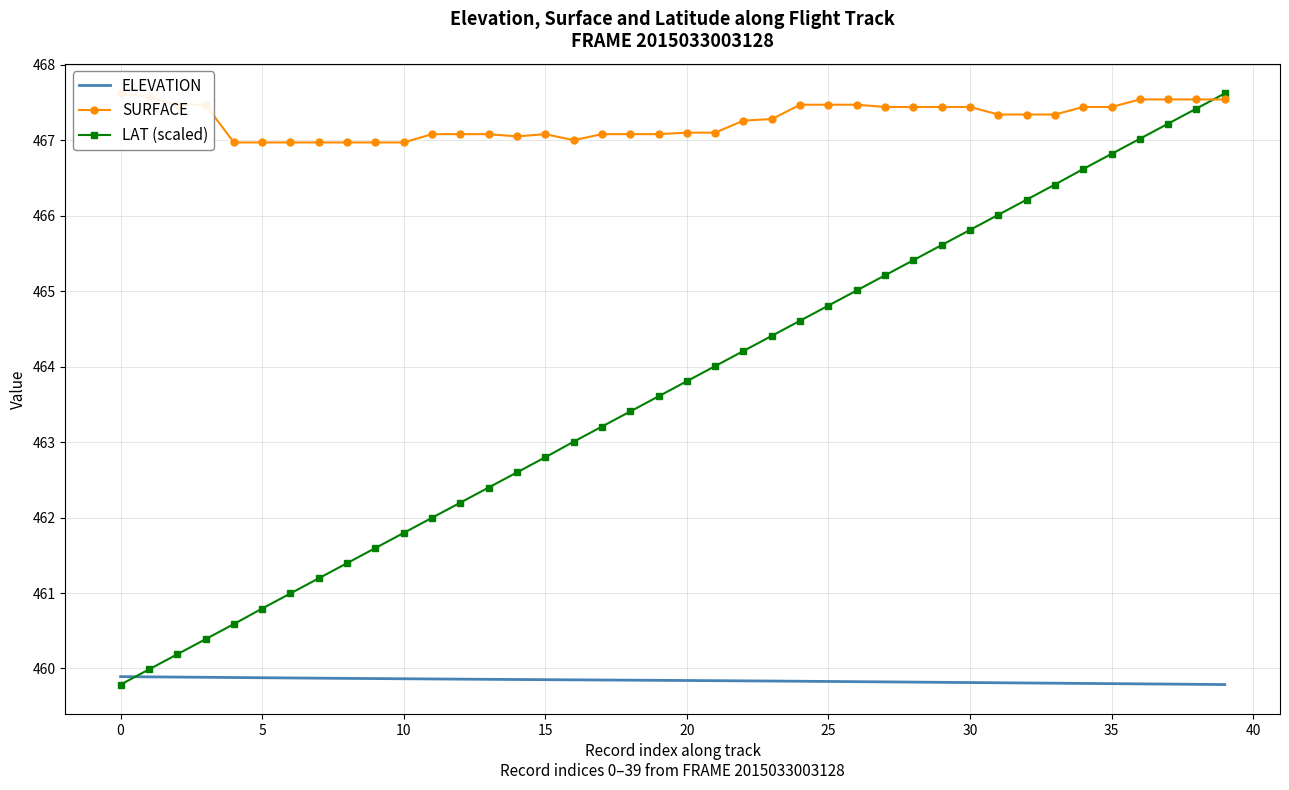

Count the ELEVATION values in the range 459 to 460.

40